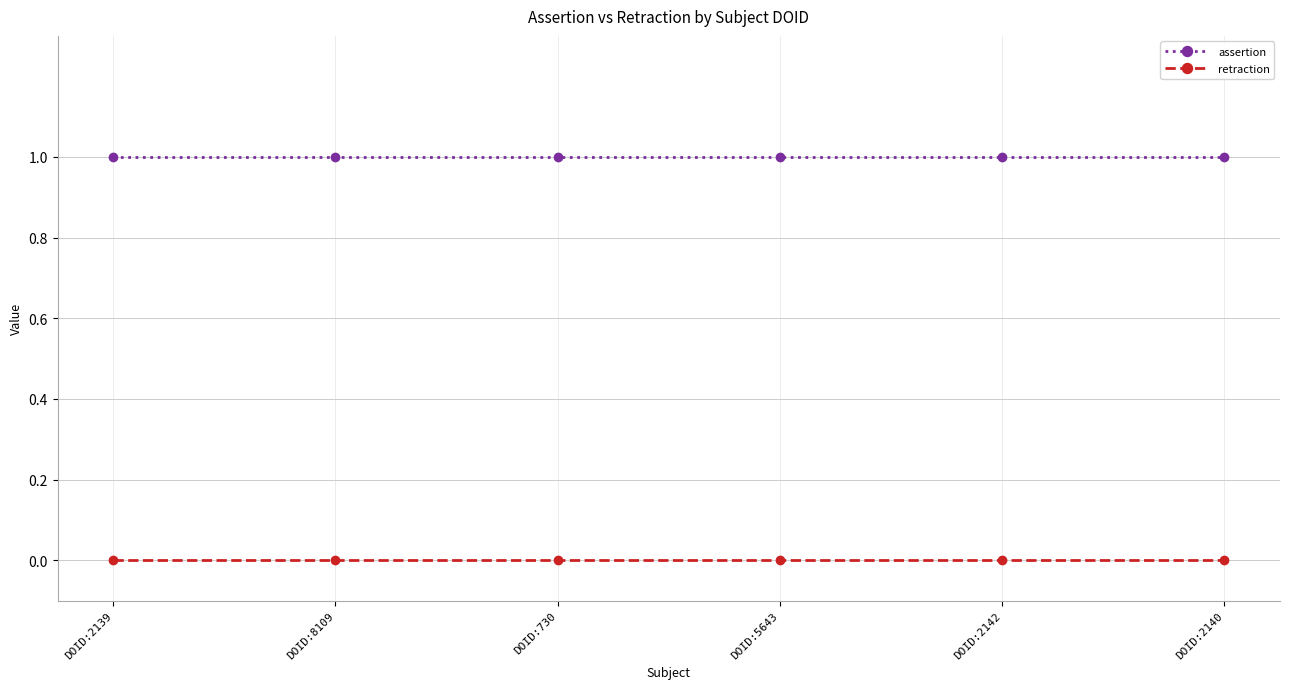

Which series has the largest total across all categories?

assertion